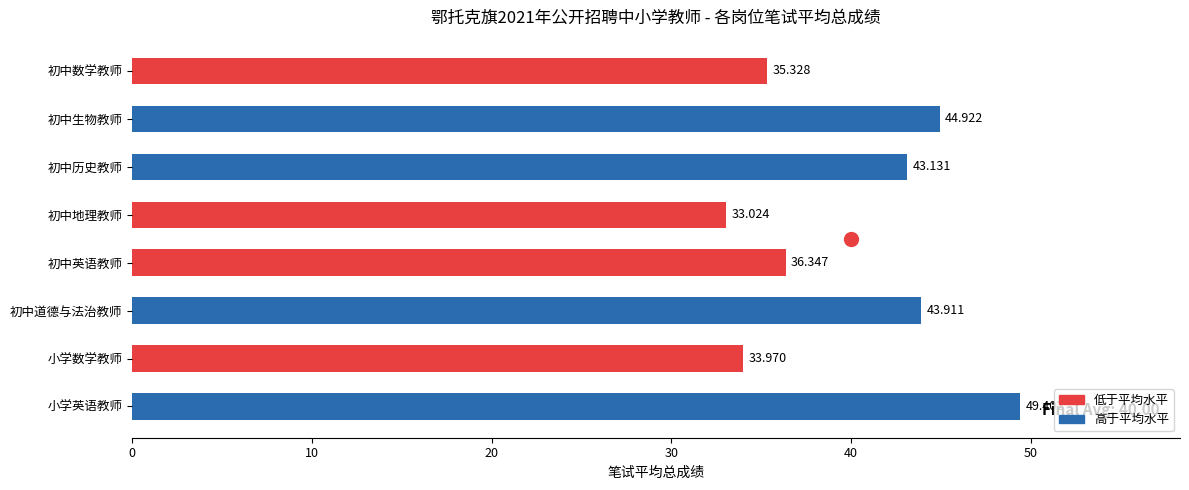

Which label corresponds to the largest value in the chart?

小学英语教师